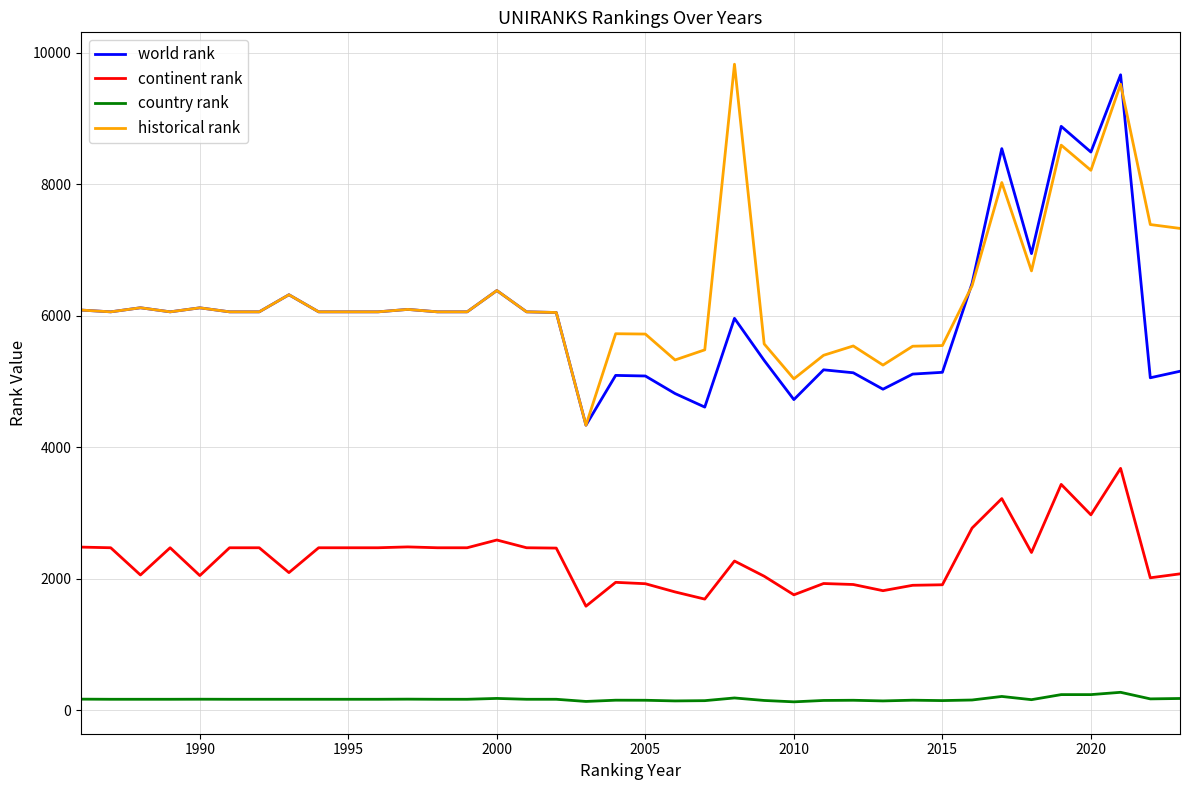

What is the maximum value shown in the chart?

9826